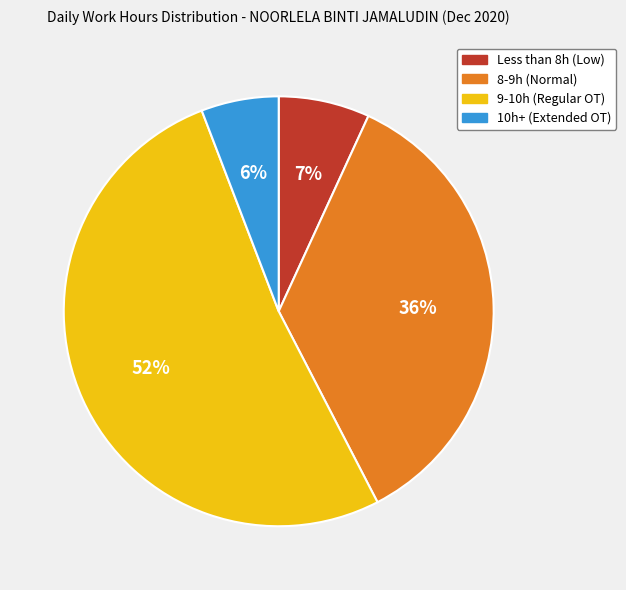

Which slice is the largest?

9-10h (Regular OT)